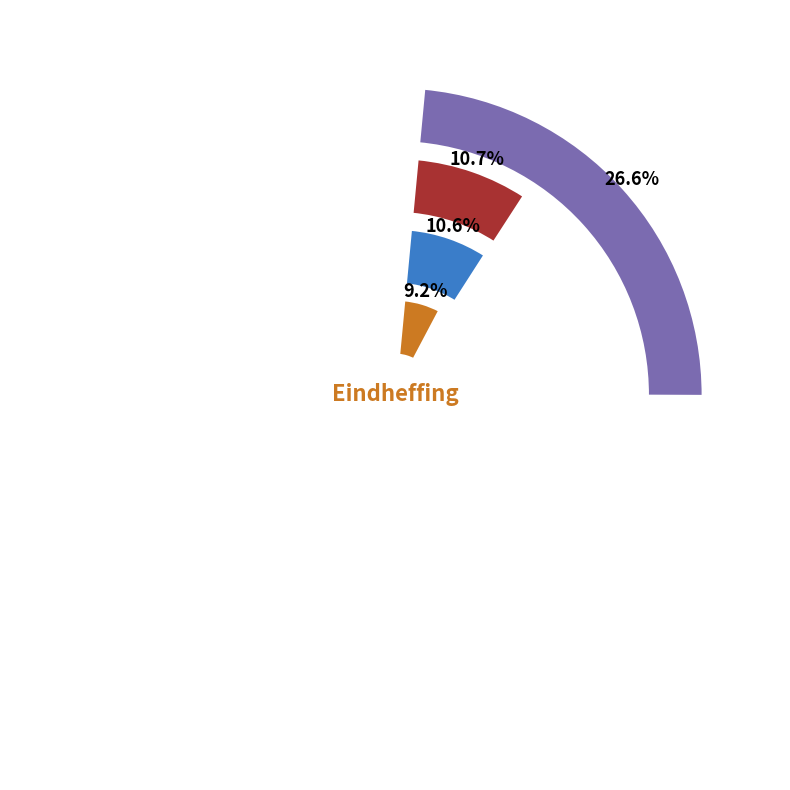

To the nearest percent, what is the difference between the EH werkkostenregeling and EH publr.uitk. slice percentages?

3%